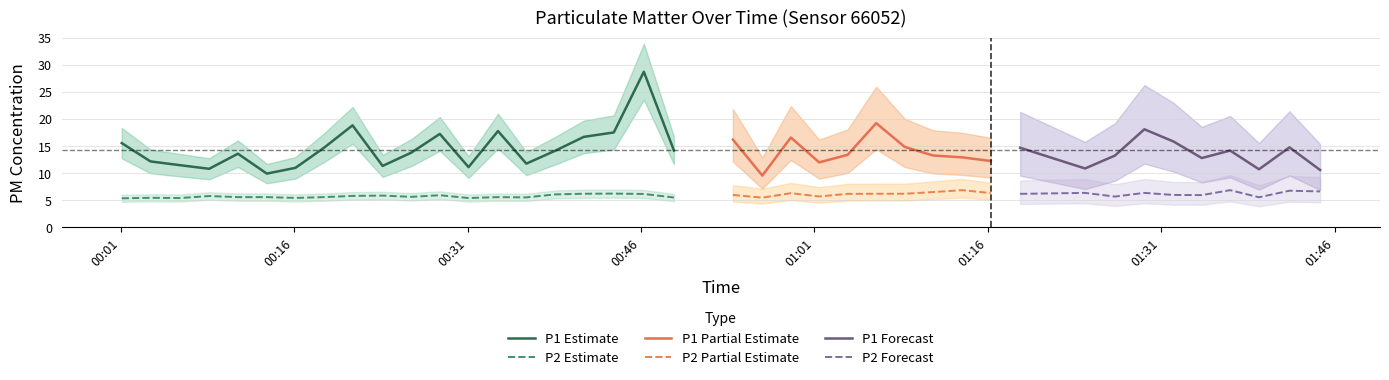

True or false: P2 Estimate and P1 Estimate cross at least once.

False